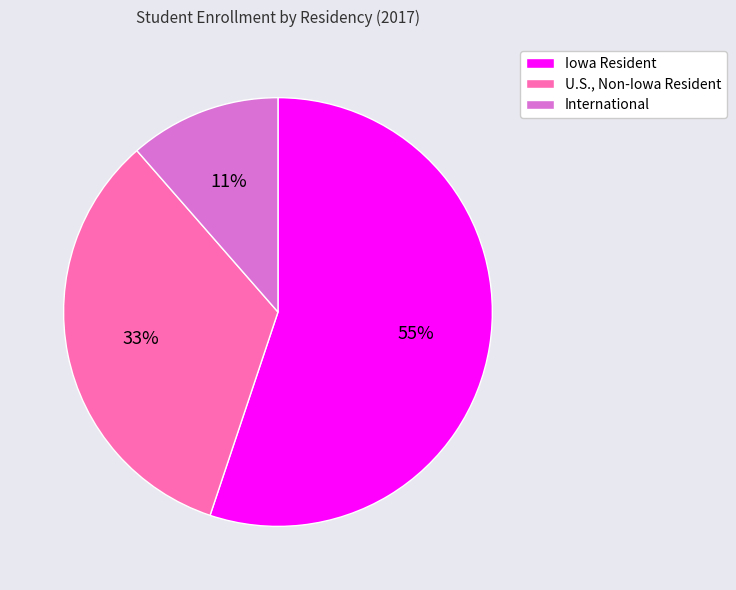

Is it true that International is 11% of the pie?

True